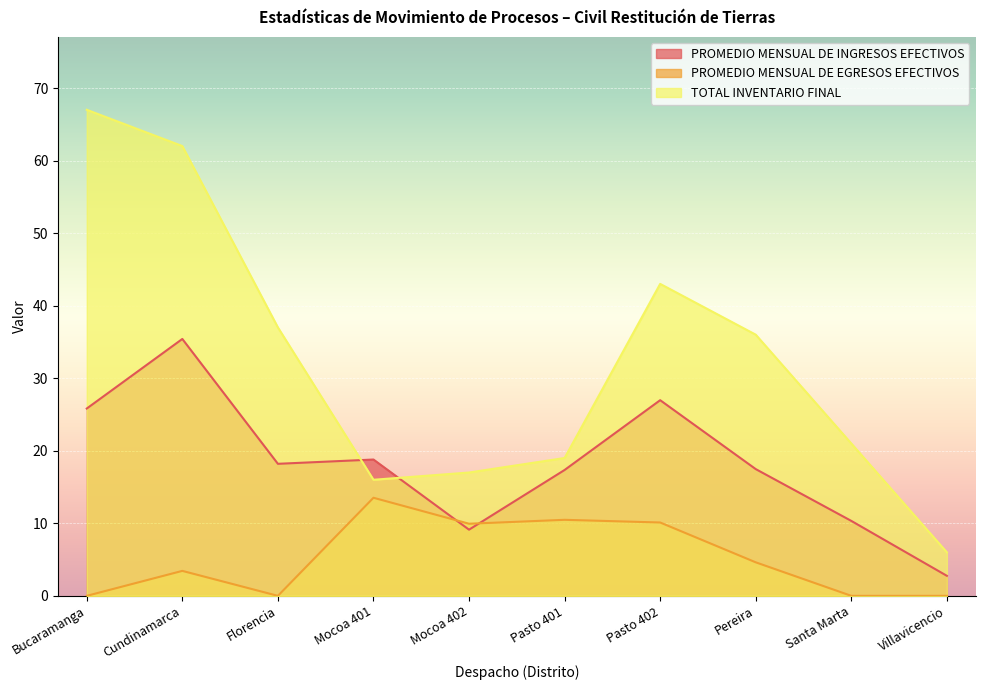

What is the average value of the PROMEDIO MENSUAL DE EGRESOS EFECTIVOS series?

5.2